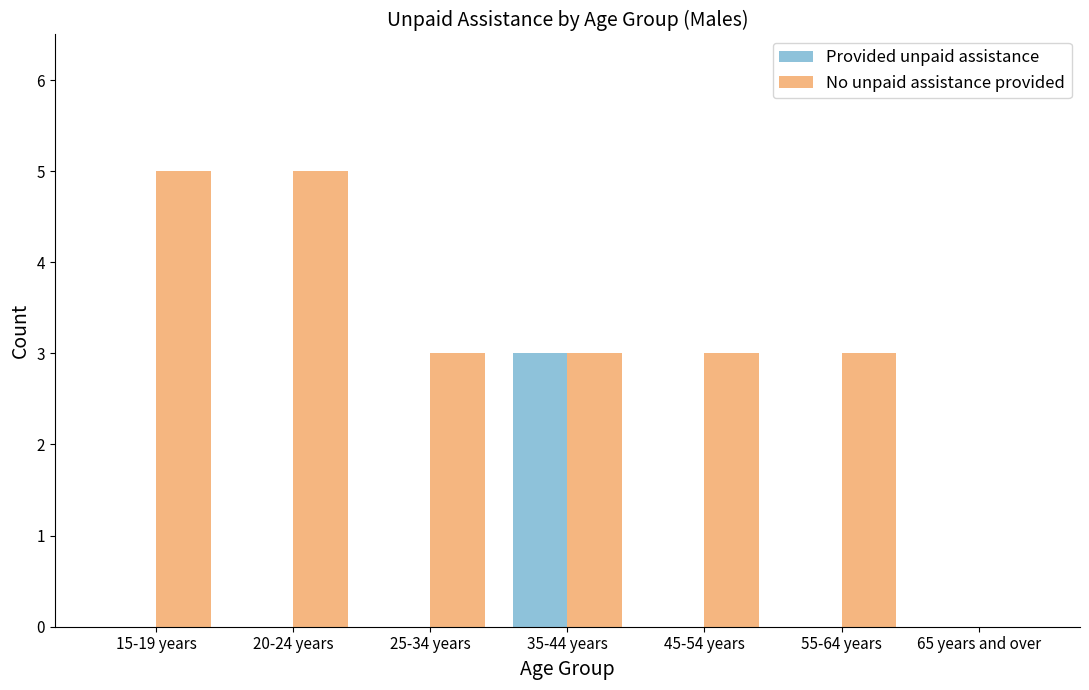

Reading left to right, what are all the values shown in this chart?

Provided unpaid assistance: 15-19 years=0	20-24 years=0	25-34 years=0	35-44 years=3	45-54 years=0	55-64 years=0	65 years and over=0
No unpaid assistance provided: 15-19 years=5	20-24 years=5	25-34 years=3	35-44 years=3	45-54 years=3	55-64 years=3	65 years and over=0